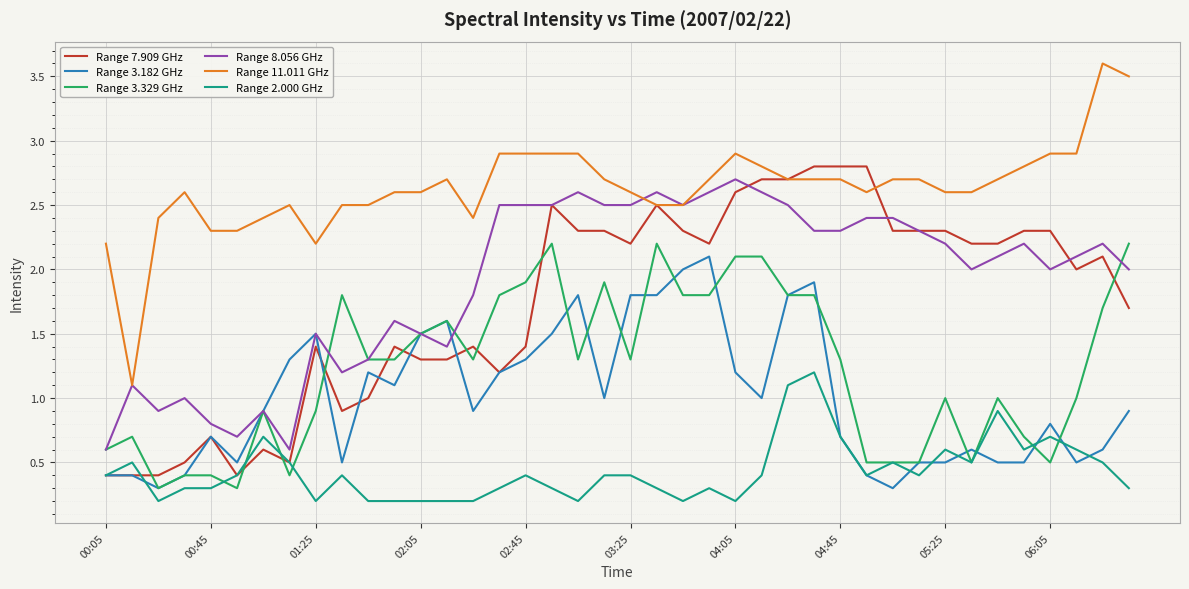

Which series has the largest total across all categories?

Range 11.011 GHz